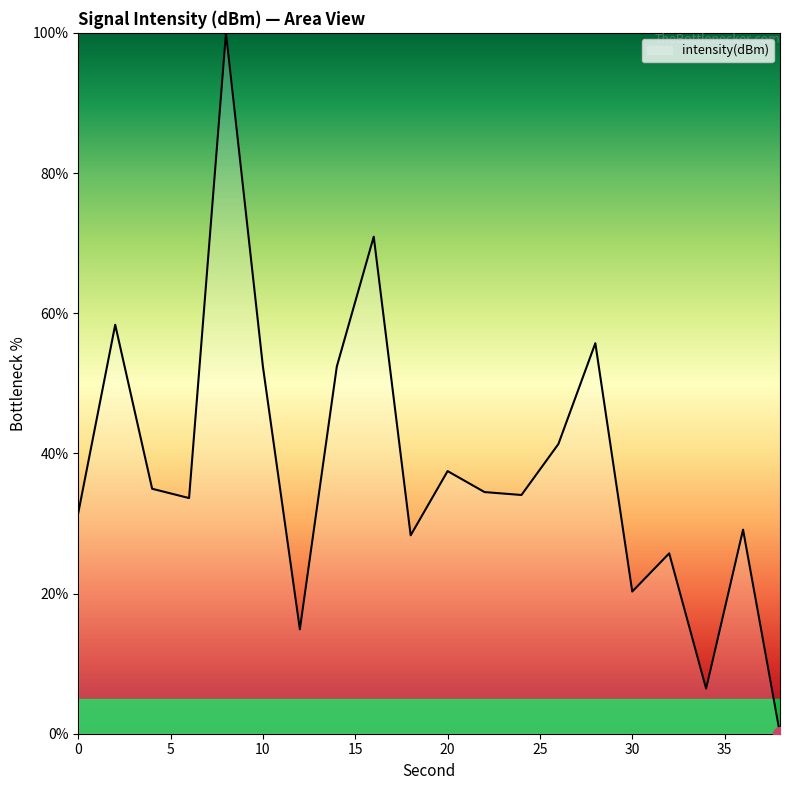

What is the maximum value shown in the chart?

100.0